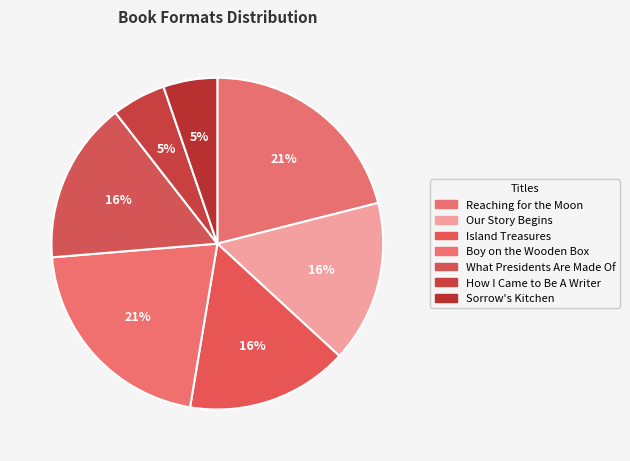

Which slice is the largest?

Reaching for the Moon